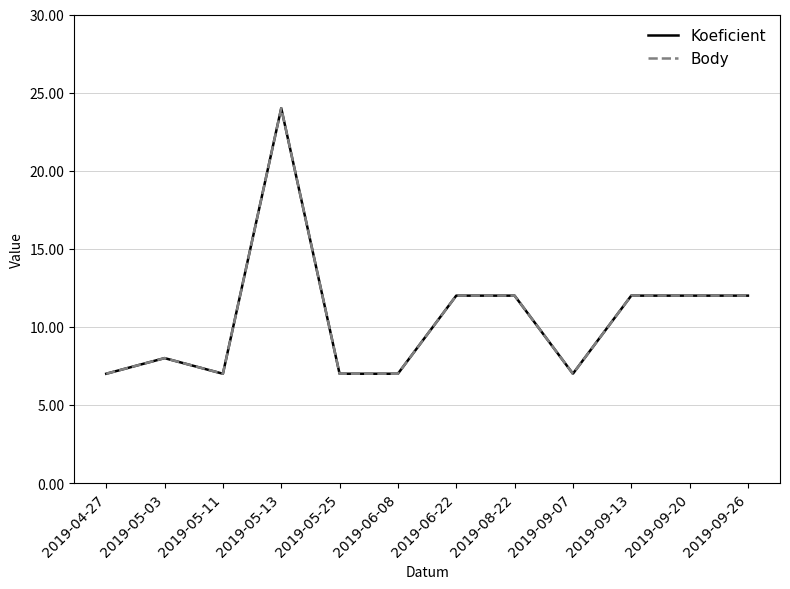

Is this an area chart (filled region under the line)?

No